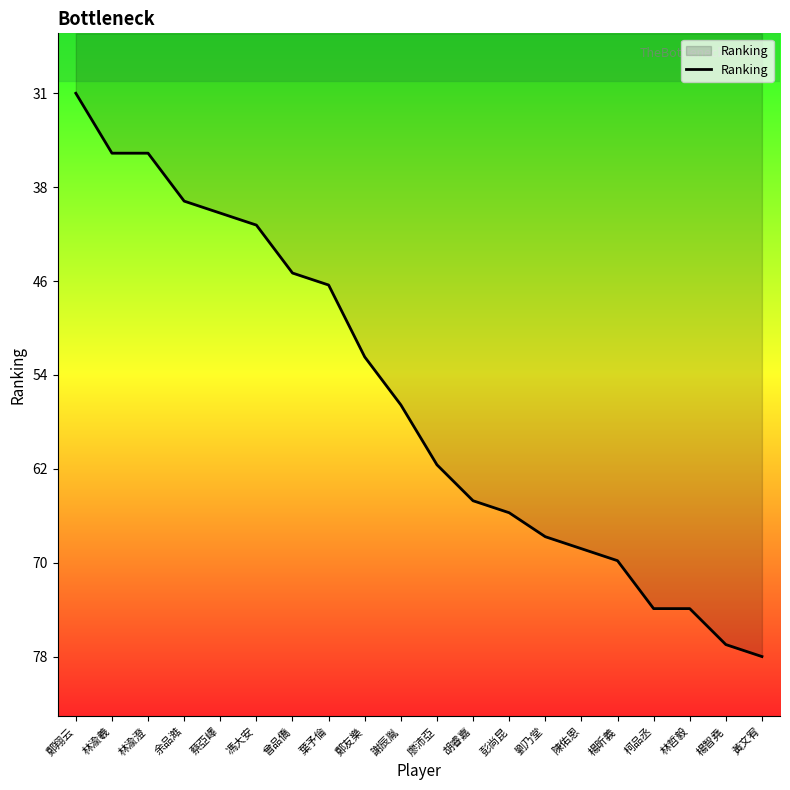

At which category does the chart reach its minimum across all series?

鄭翔云